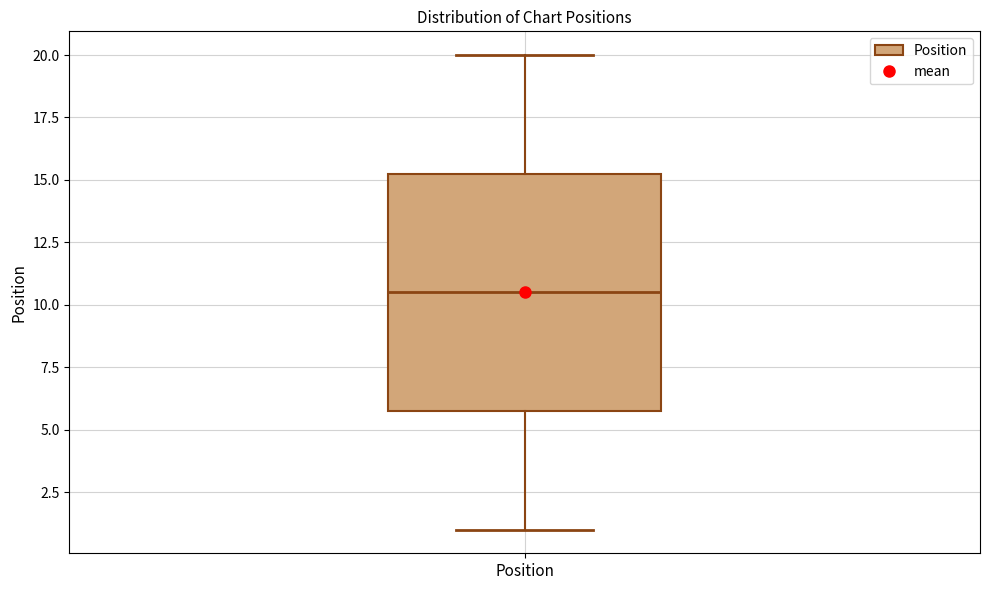

Read this box plot against the y-axis: the position of the median line, the range covered by the box, and the ends of both whiskers. The values are not printed on the chart, so give them approximately, as read against the axis.

median 10.5, box 6.0 to 15.5, whiskers 1.0 to 20.0